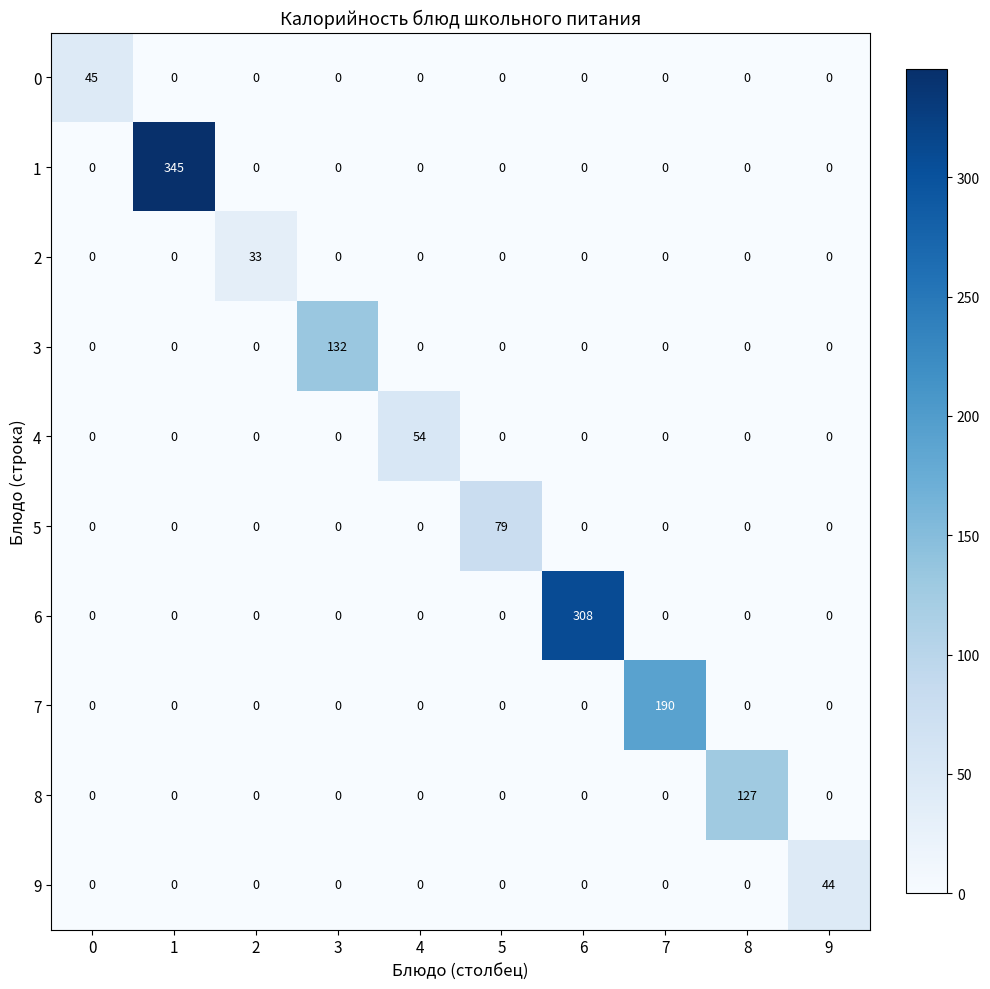

Which series has the largest range (max minus min)?

1